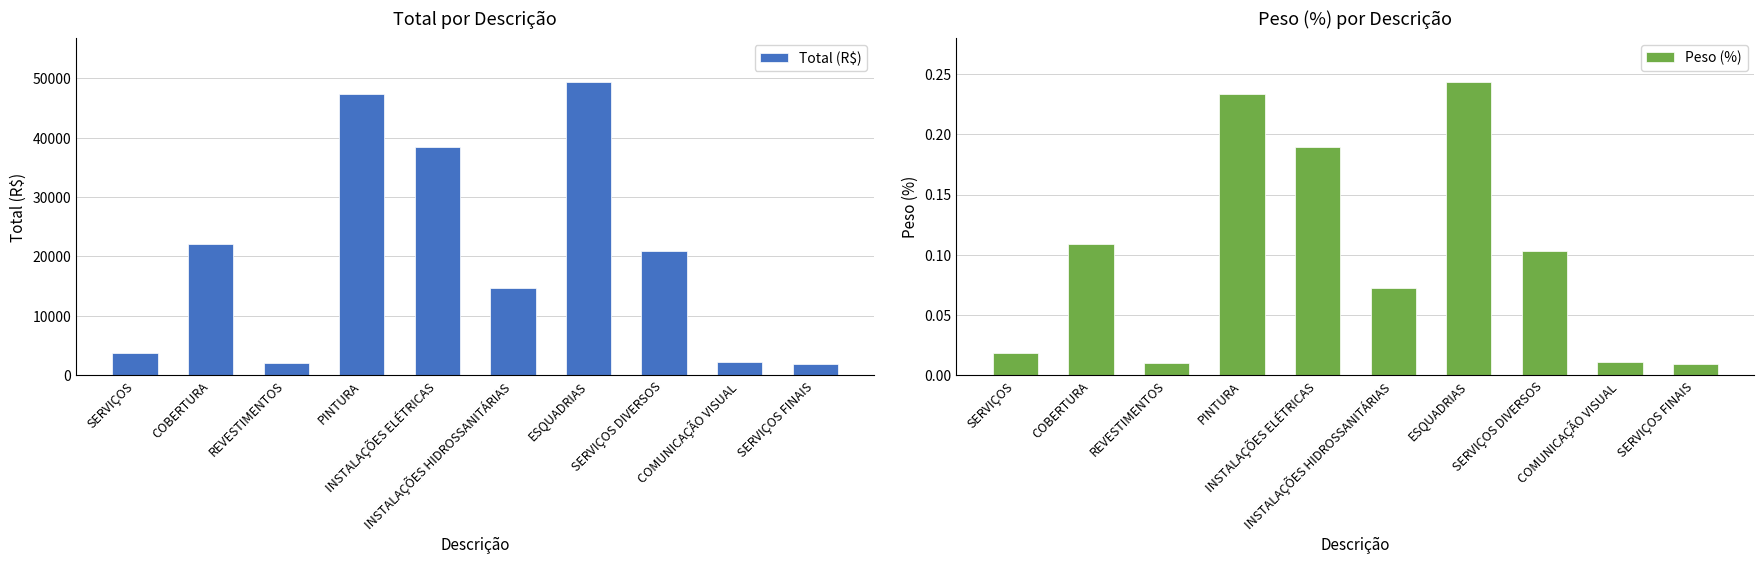

Reading left to right, list all the values displayed in this chart.

Total (R$): SERVIÇOS=3677.7	COBERTURA=22107.8	REVESTIMENTOS=2095.0	PINTURA=47384.4	INSTALAÇÕES ELÉTRICAS=38503.0	INSTALAÇÕES HIDROSSANITÁRIAS=14746.9	ESQUADRIAS=49362.9	SERVIÇOS DIVERSOS=20838.1	COMUNICAÇÃO VISUAL=2230.5	SERVIÇOS FINAIS=1804.9
Peso (%): SERVIÇOS=0.0	COBERTURA=0.1	REVESTIMENTOS=0.0	PINTURA=0.2	INSTALAÇÕES ELÉTRICAS=0.2	INSTALAÇÕES HIDROSSANITÁRIAS=0.1	ESQUADRIAS=0.2	SERVIÇOS DIVERSOS=0.1	COMUNICAÇÃO VISUAL=0.0	SERVIÇOS FINAIS=0.0